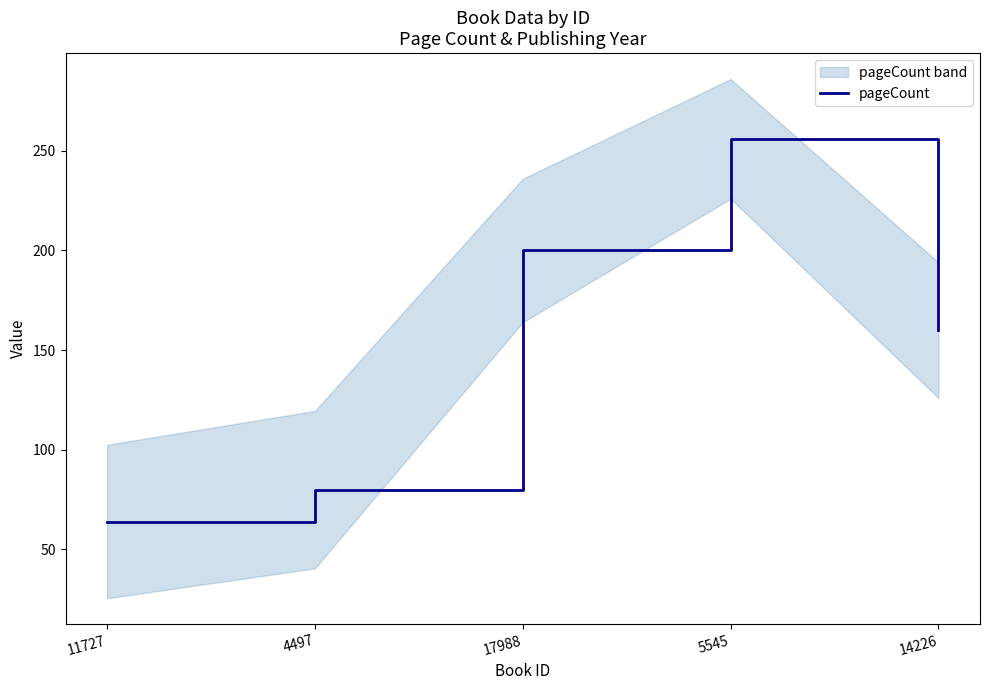

True or false: there are more than 1 points higher than both neighbors.

False